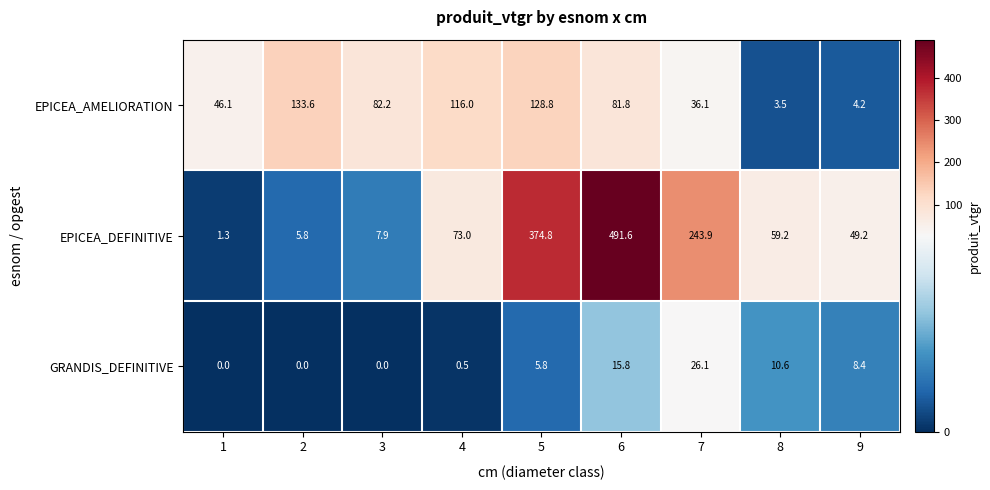

What is the minimum value for EPICEA_DEFINITIVE?

1.3